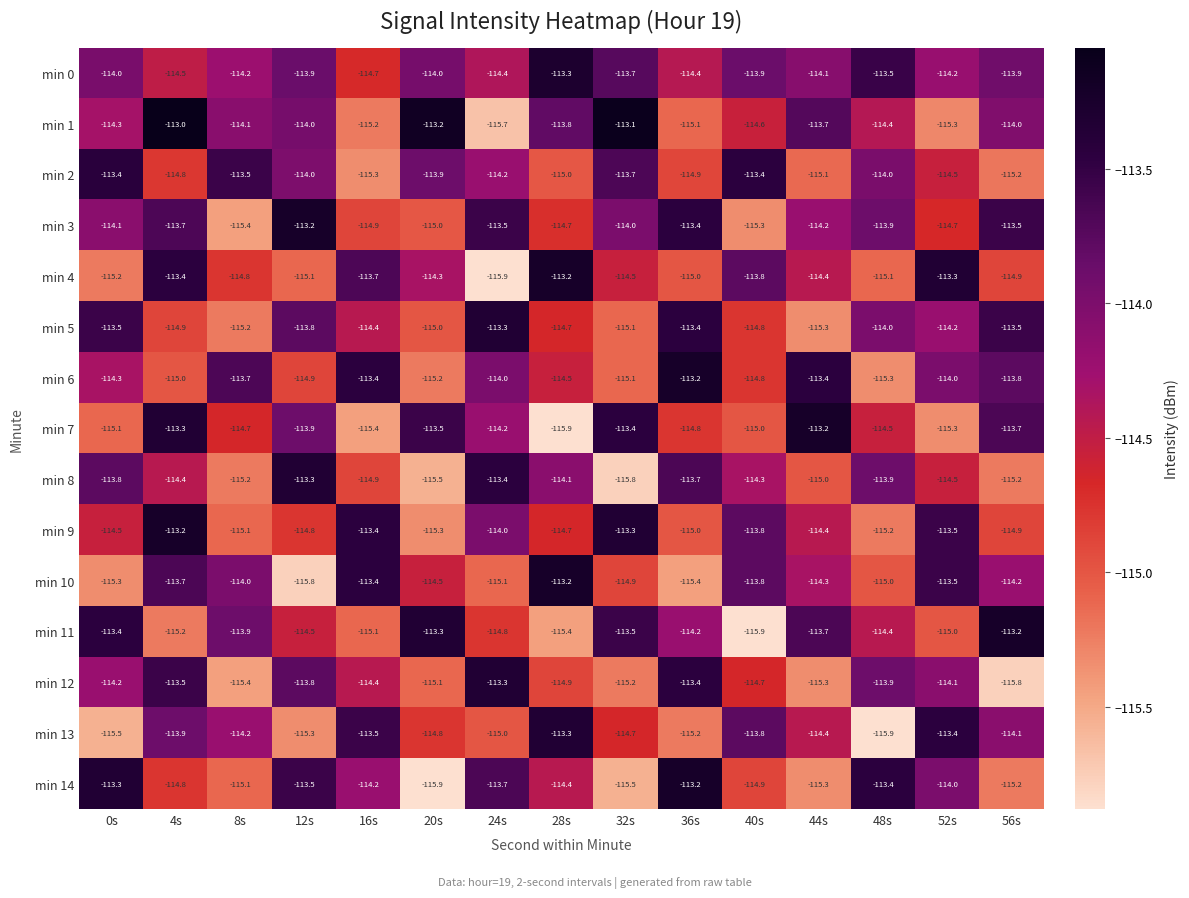

What is the spread (max minus min) of values at 8s?

1.9